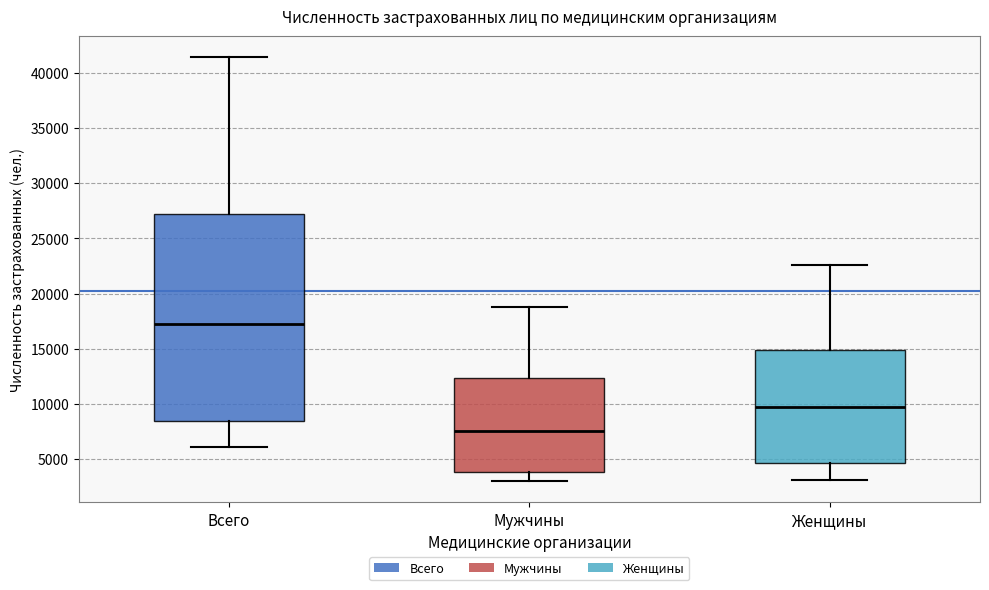

Reading left to right, read every box against the y-axis: the position of its median line, the range the box covers, and the ends of its whiskers. The values are not printed on the chart, so give them approximately, as read against the axis.

Всего: median 17500, box 8500 to 27000, whiskers 6000 to 41500
Мужчины: median 7500, box 4000 to 12500, whiskers 3000 to 19000
Женщины: median 9500, box 4500 to 15000, whiskers 3000 to 22500